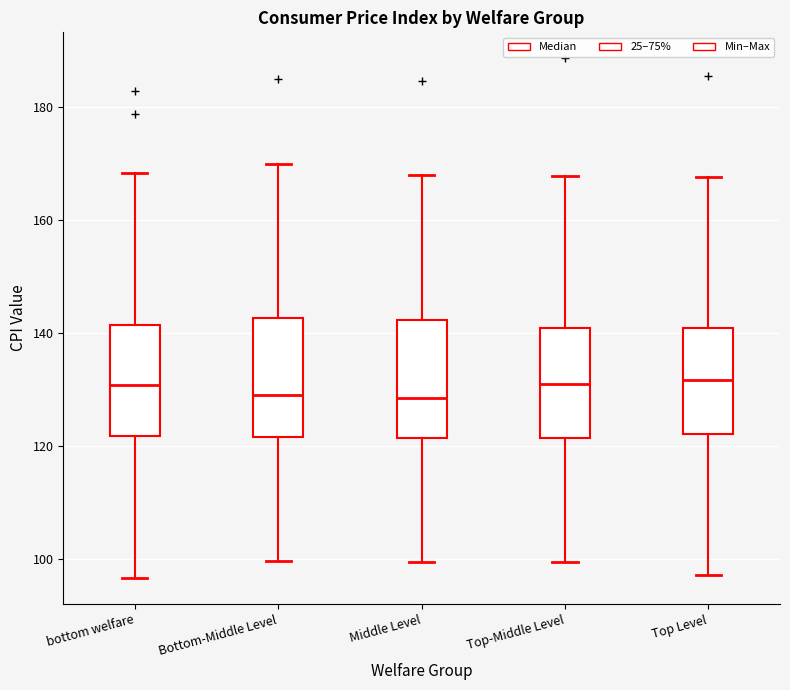

Where does the upper whisker of the box for Middle Level end on the y-axis? The values are not printed on the chart, so give them approximately, as read against the axis.

168